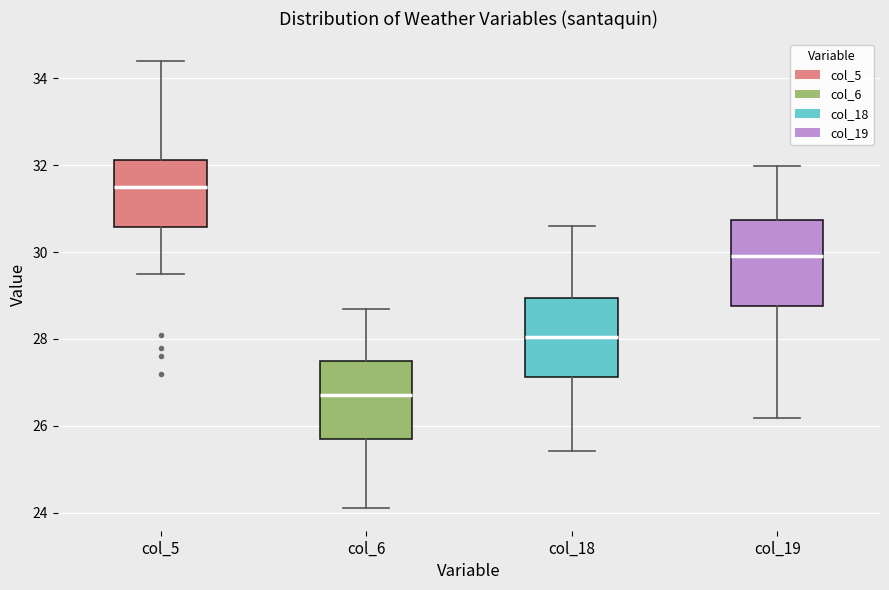

Which box has the lowest median line?

col_6